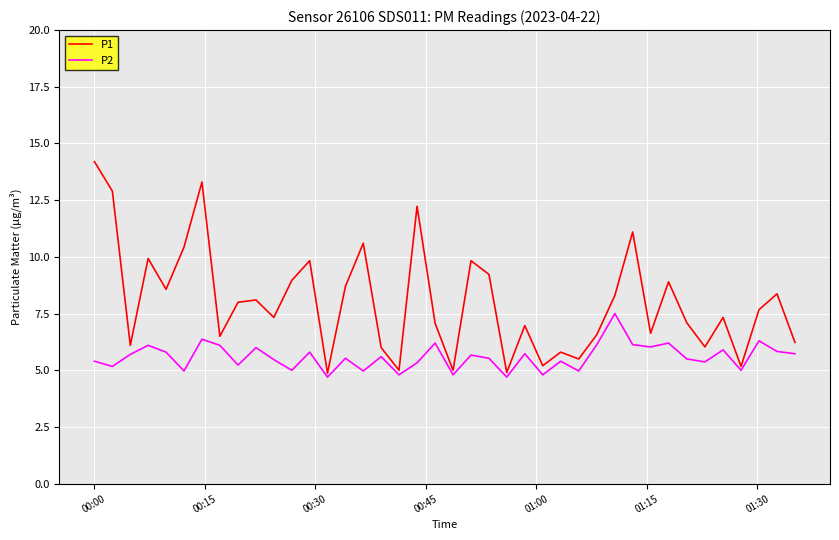

What is the highest value of the P1 series?

14.2